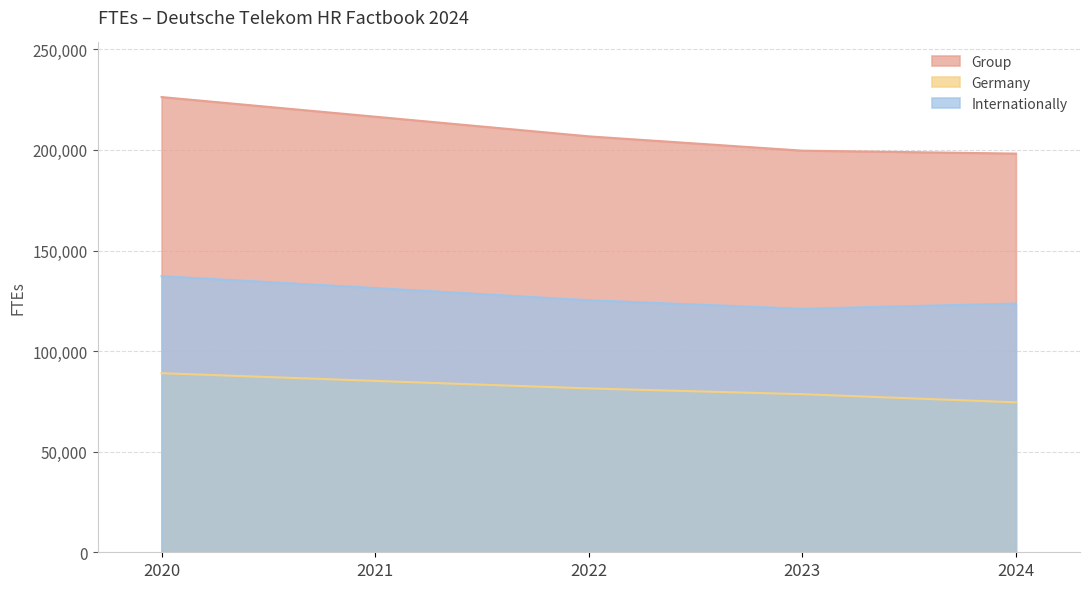

How many values in the Internationally series exceed 125290?

2